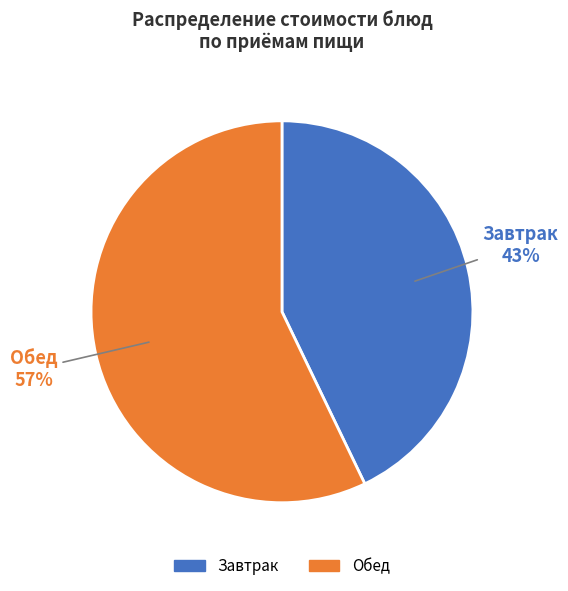

To the nearest percent, what is the average slice percentage?

50%